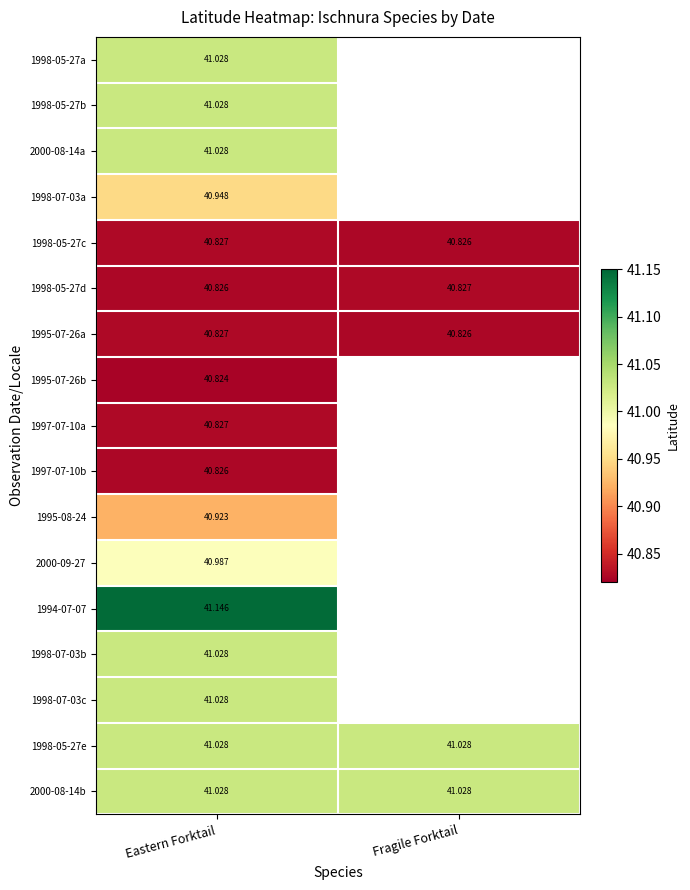

The value of 2000-08-14b at Eastern Forktail is 22.2. True or false?

False